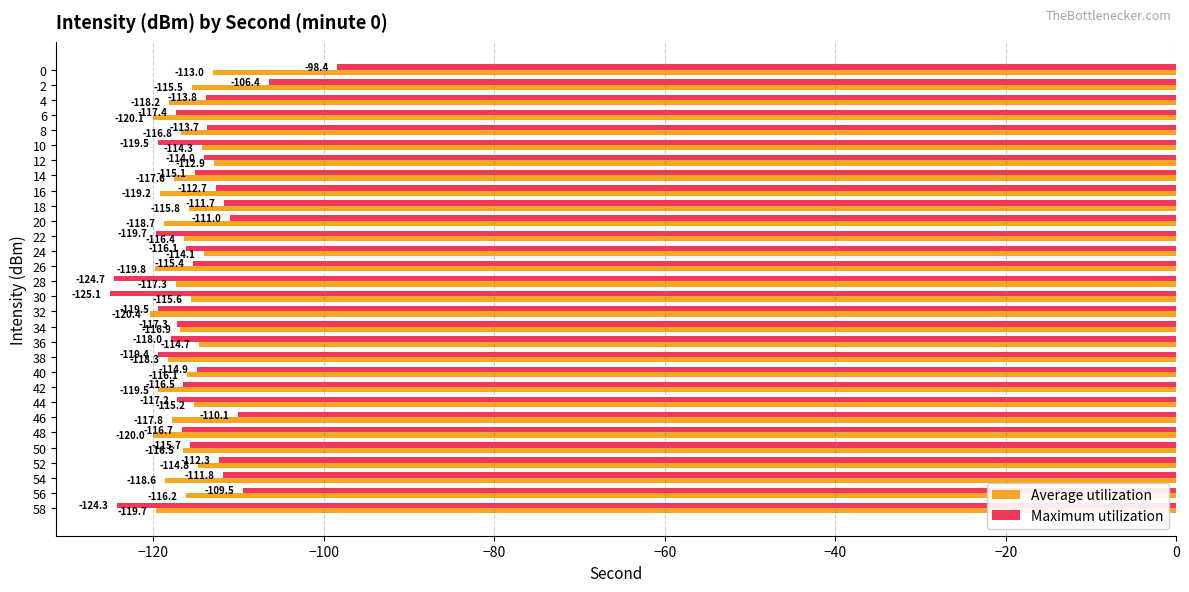

The Average utilization series shows -171.5 at 8. True or false?

False